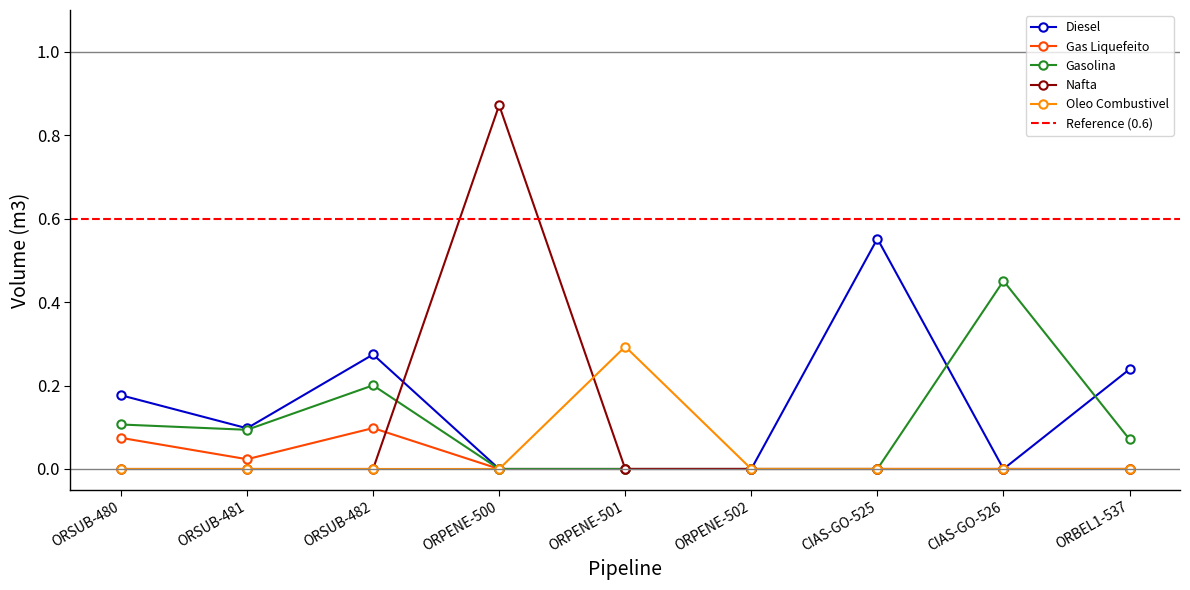

How many interior local valleys does the Diesel series have?

2